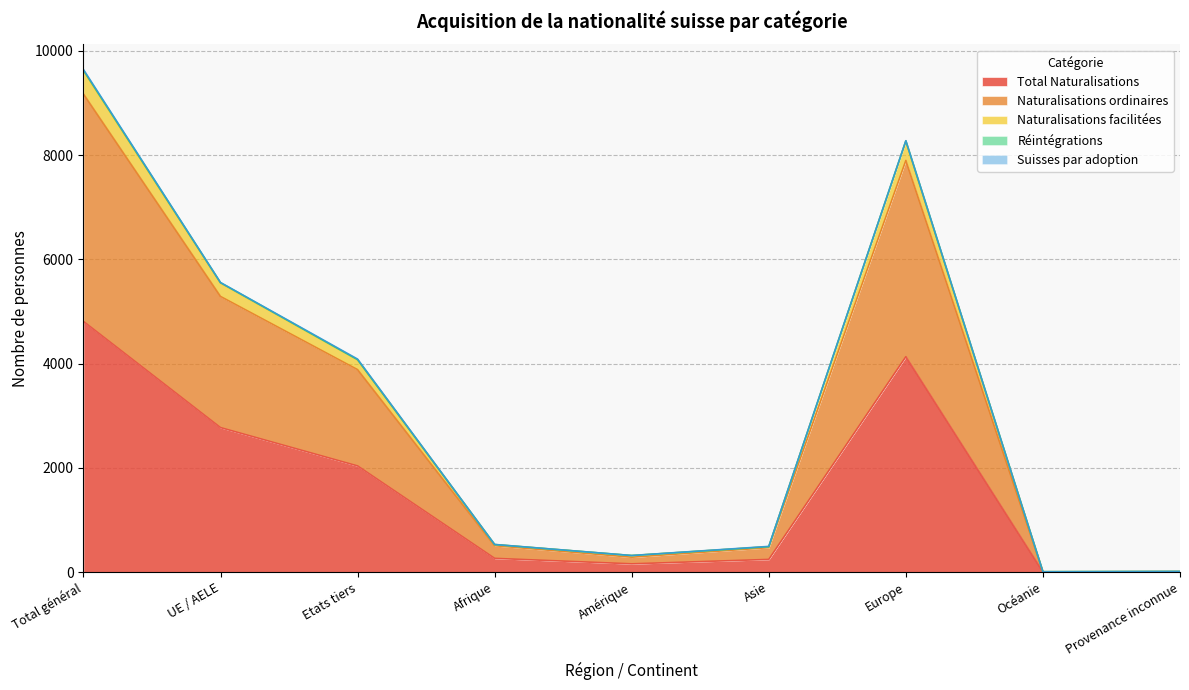

How many interior local peaks does the Naturalisations facilitées series have?

1